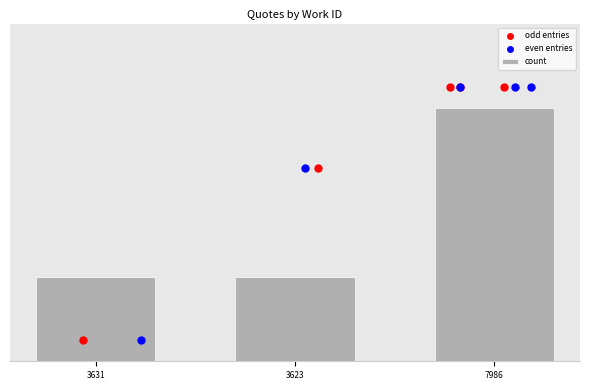

What is the ratio of the value at 3631 to the value at 3623?

1.0